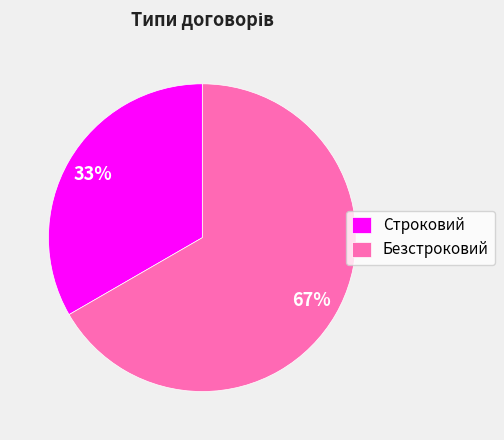

Combined, do Безстроковий and Строковий account for over 50%?

Yes